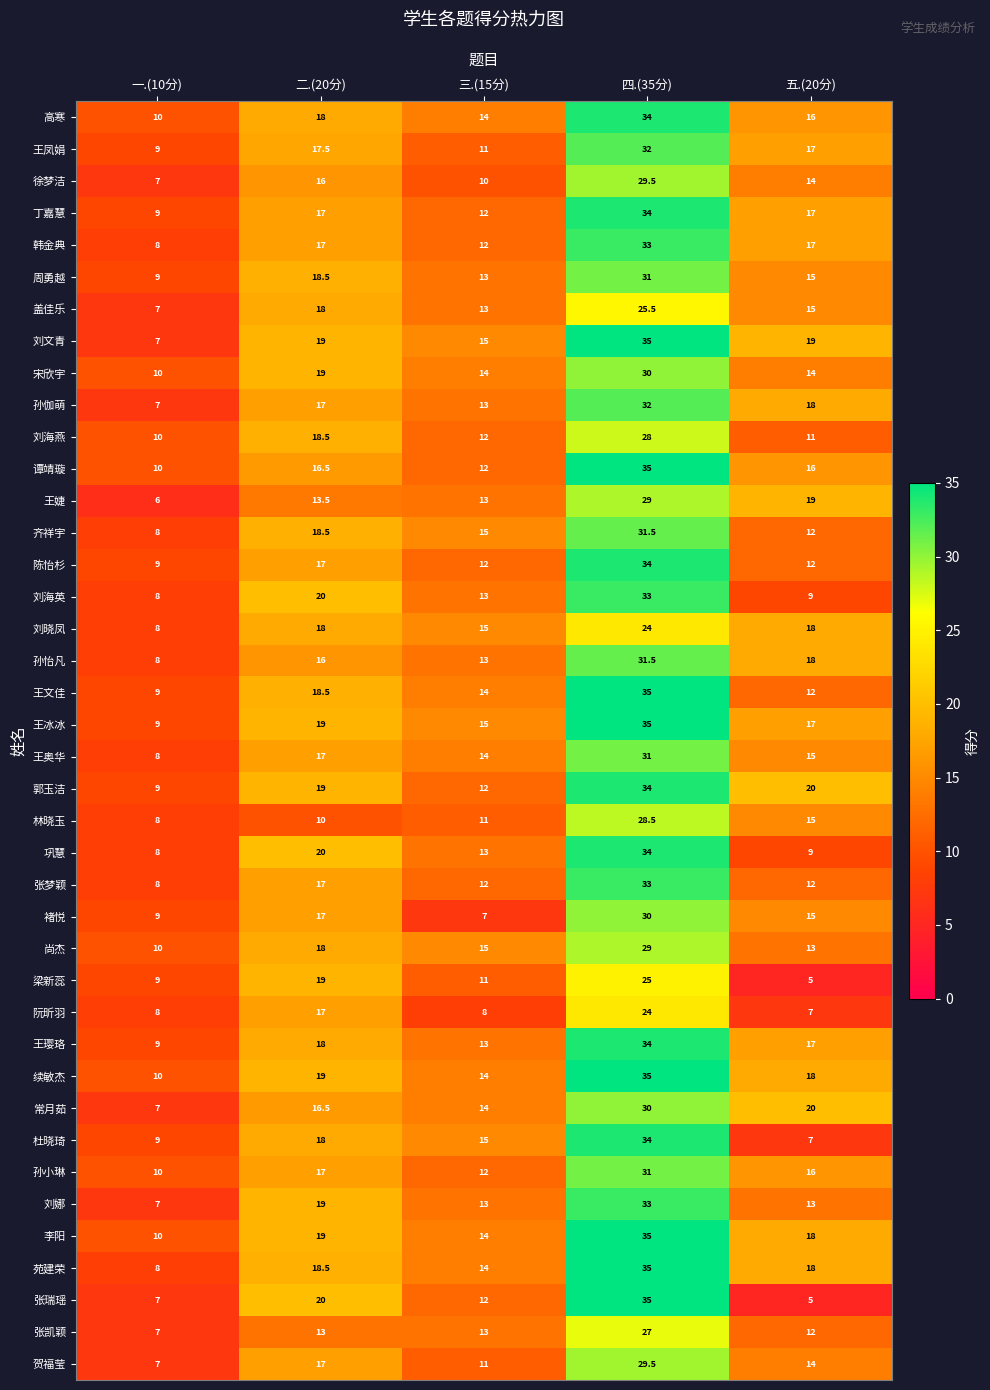

Which series changed the most between 二.(20分) and 五.(20分)?

张瑞瑶